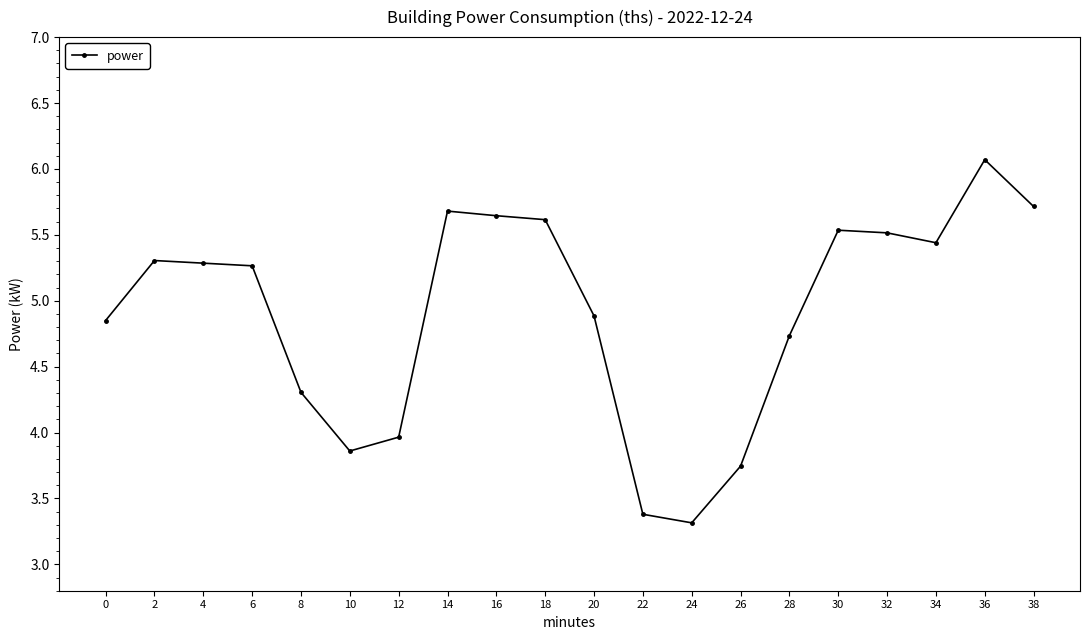

How many values are below 5?

9